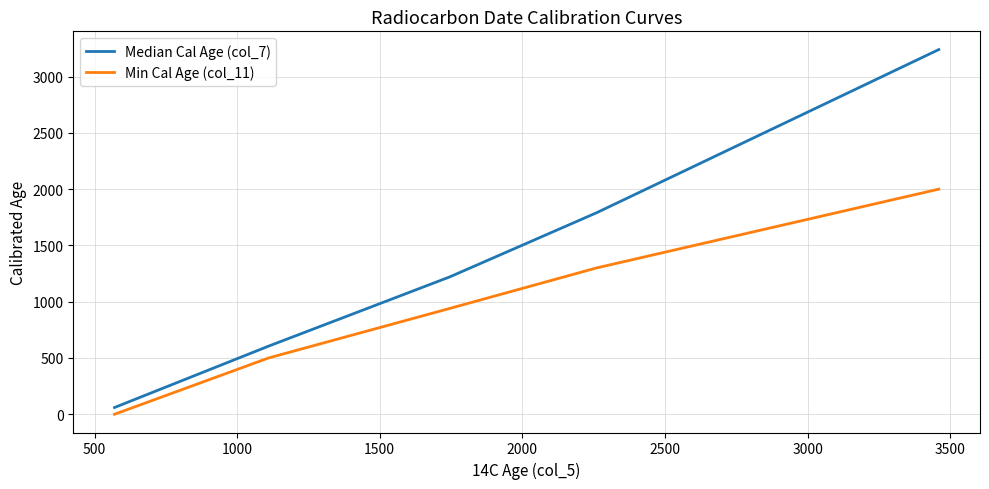

Which series has the largest total across all categories?

Median Cal Age (col_7)